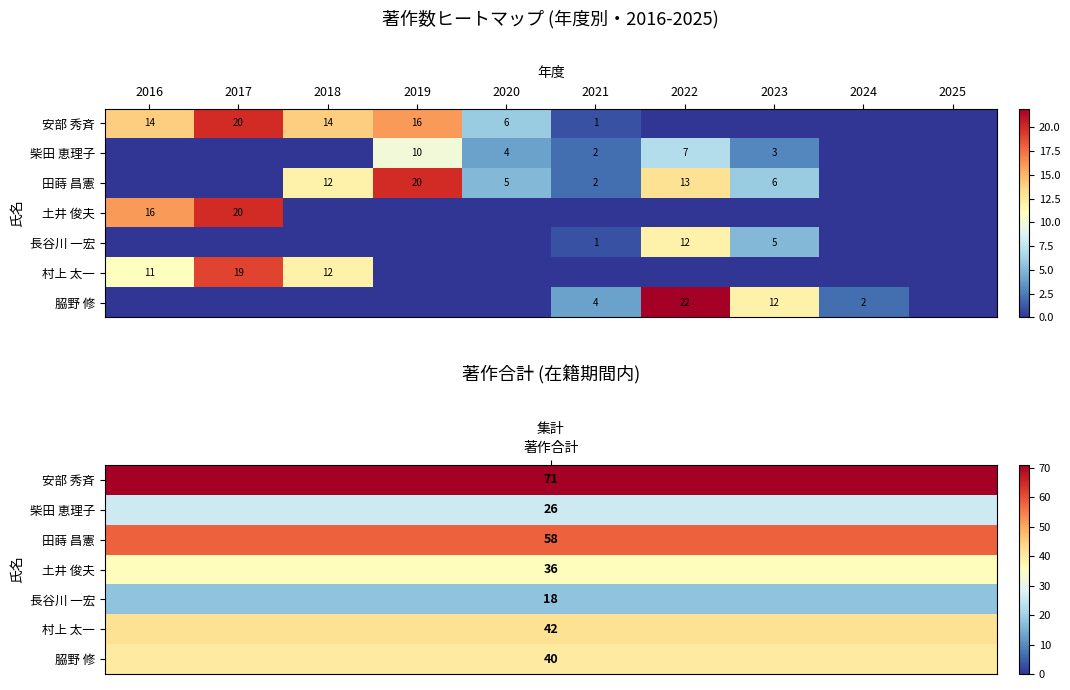

Is it true that 田蒔 昌憲 equals 20 at 2019?

True